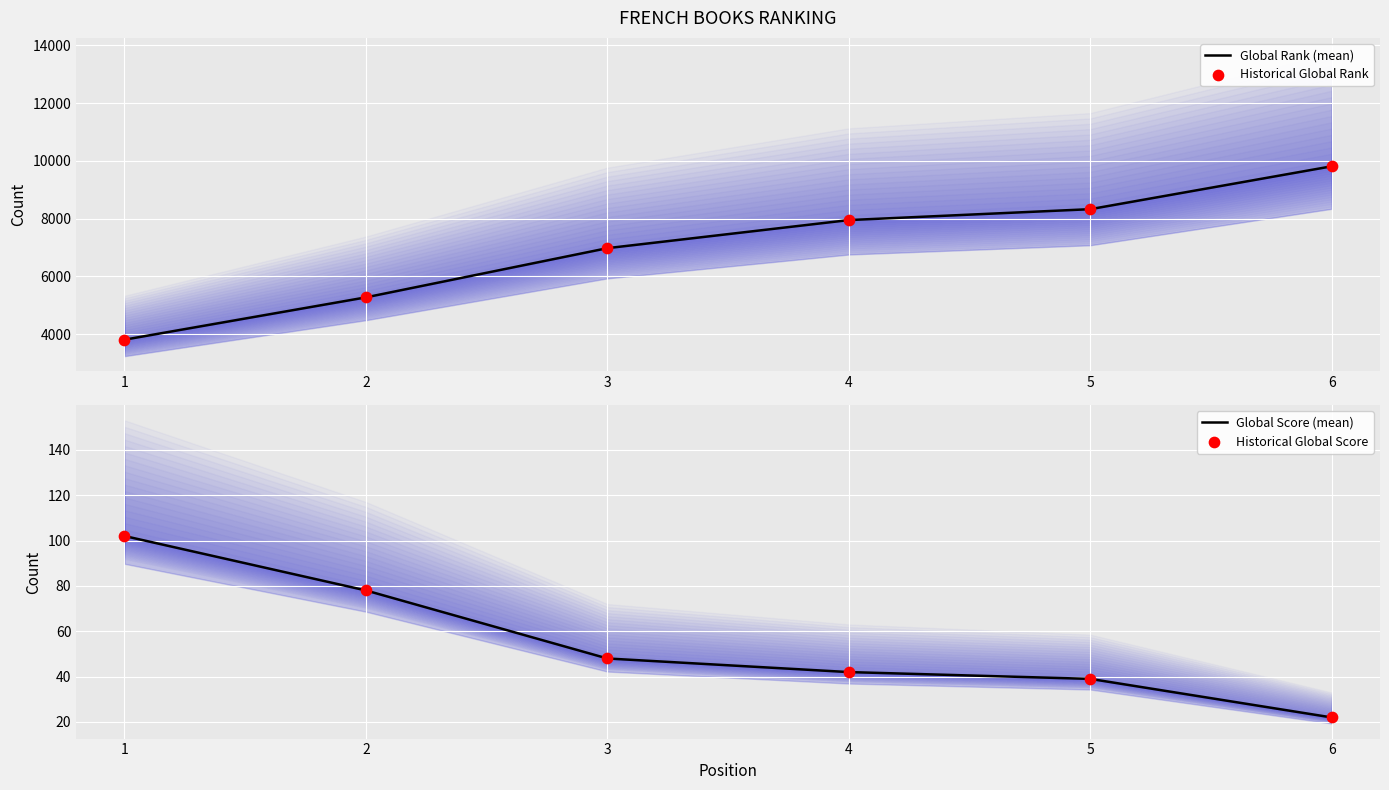

Which series reaches the minimum Y coordinate?

Global Score (mean)